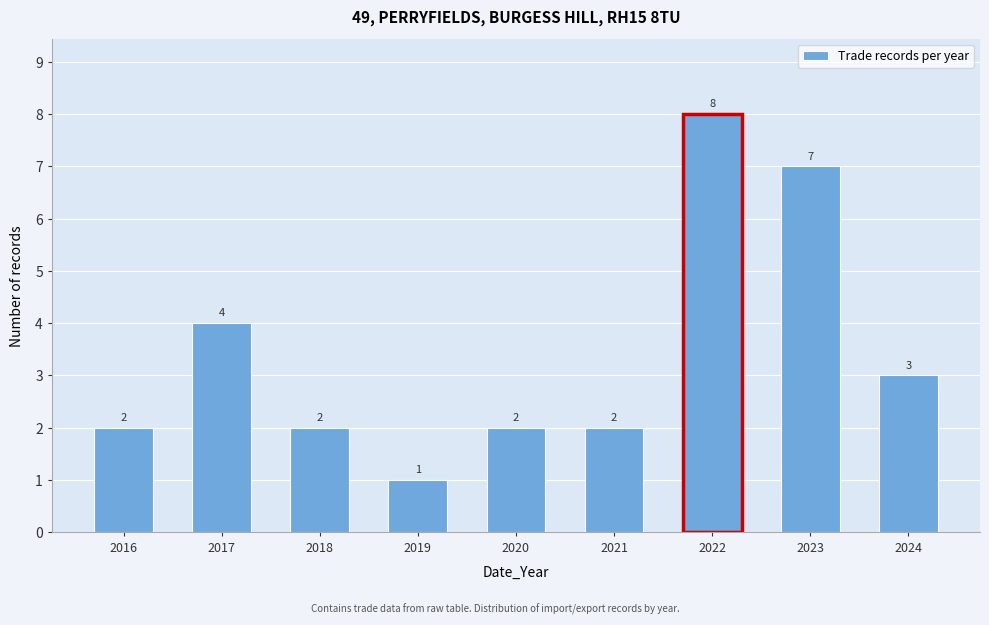

Reading left to right, list all the values displayed in this chart.

2016=2	2017=4	2018=2	2019=1	2020=2	2021=2	2022=8	2023=7	2024=3